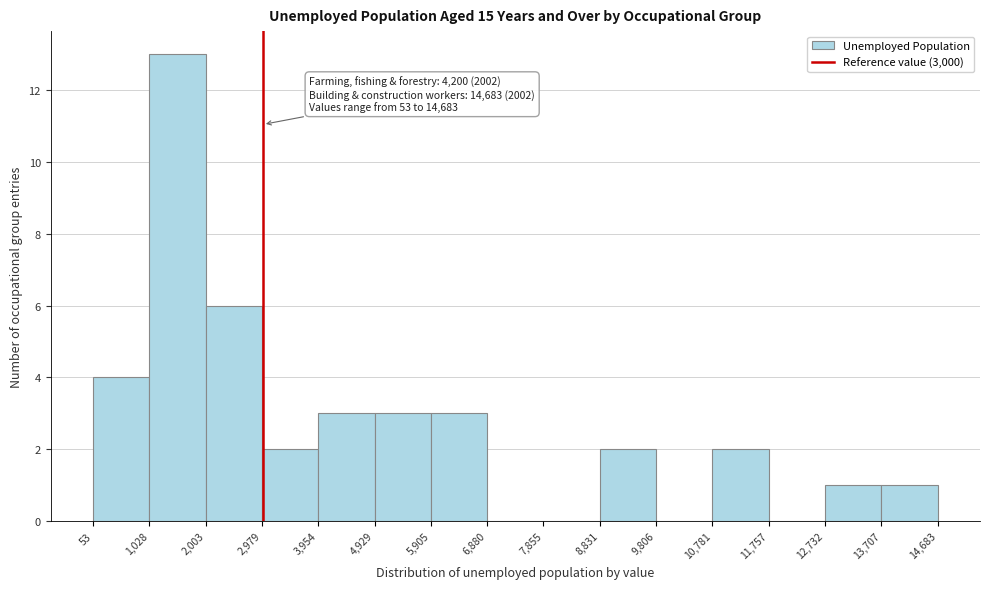

Over which range of the x-axis is the bar tallest?

1,028 to 2,003